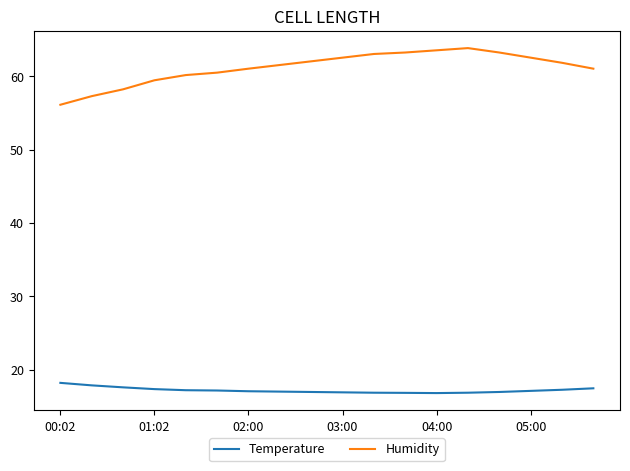

Which series has the largest total across all categories?

Humidity